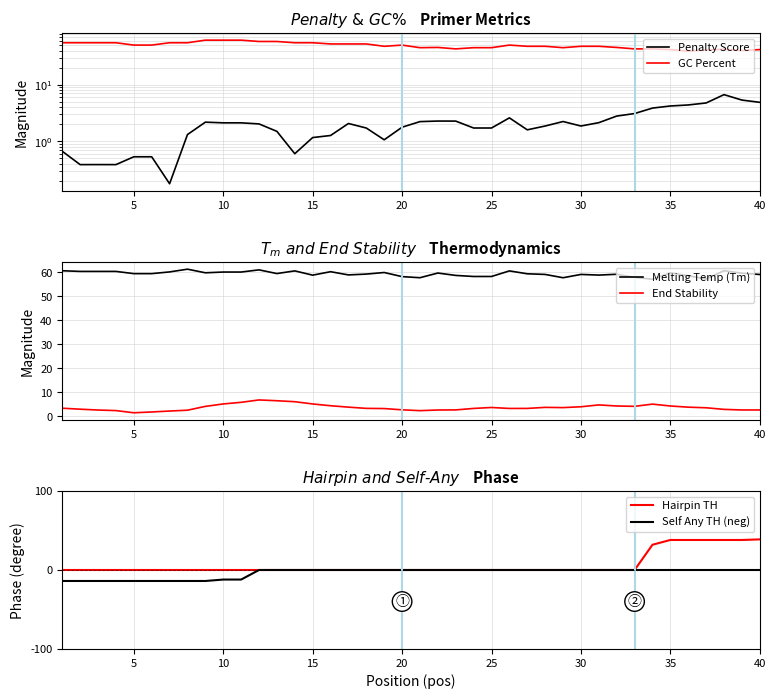

What is the value of the GC Percent point at the 36th from the left?

55.0